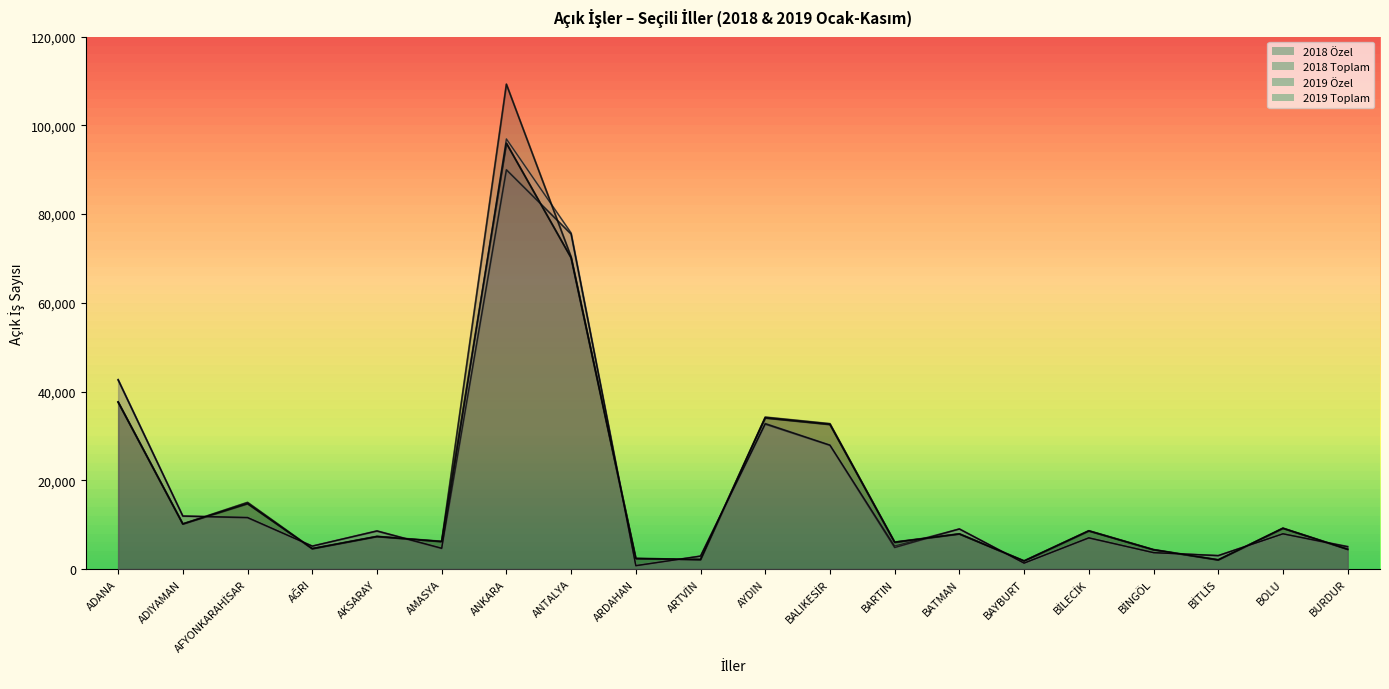

The 2019 Özel series shows 9102 at BİLECİK. True or false?

False